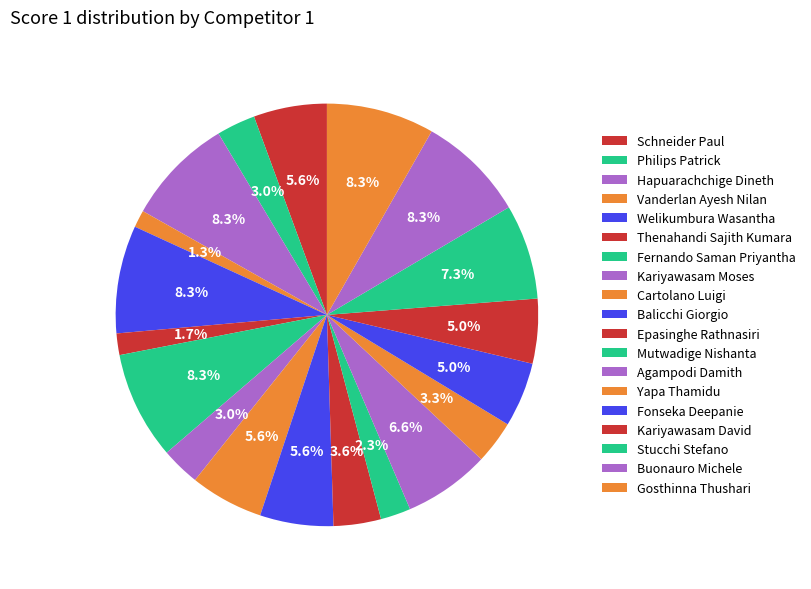

Is there any slice that represents more than half of the pie?

No